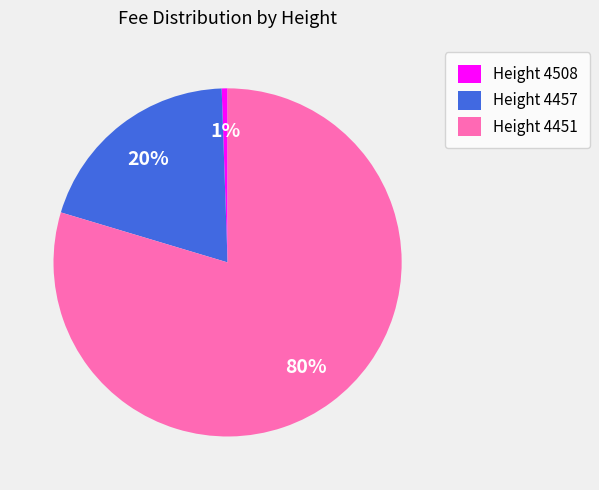

Which slice represents more than half of the pie?

Height 4451